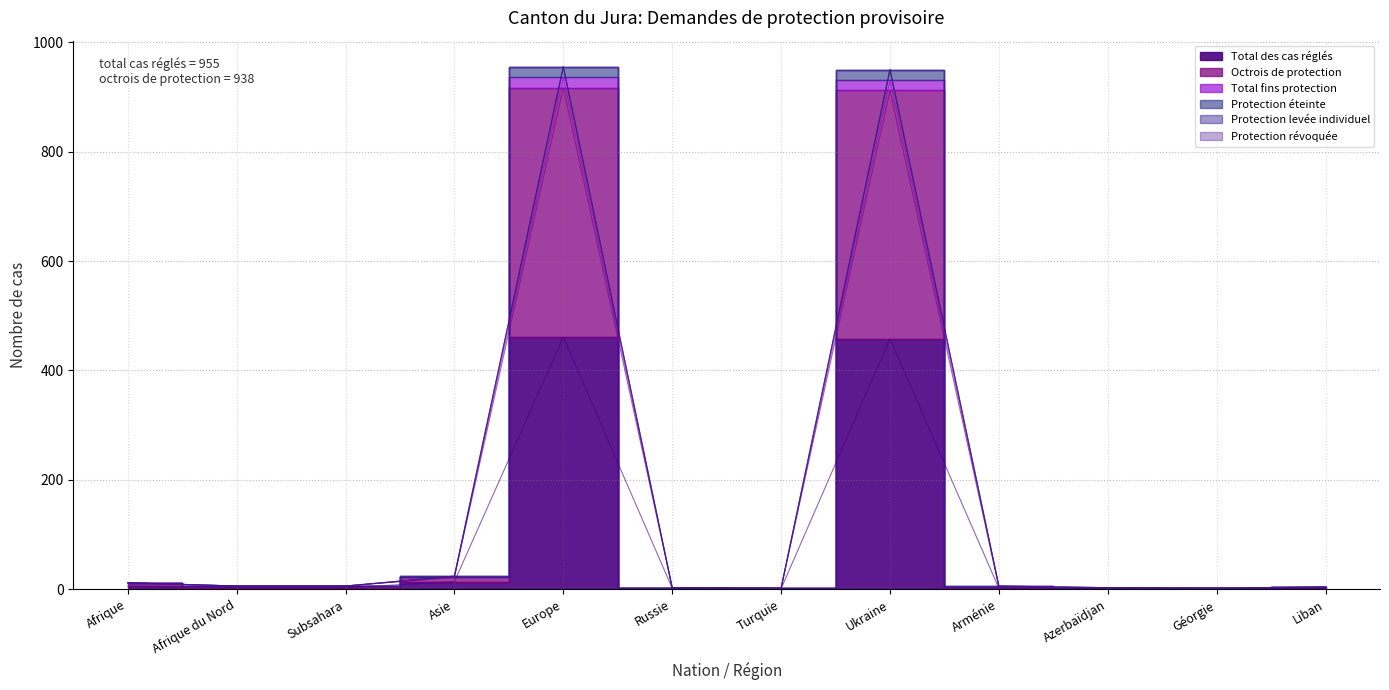

What is the smallest value displayed?

1